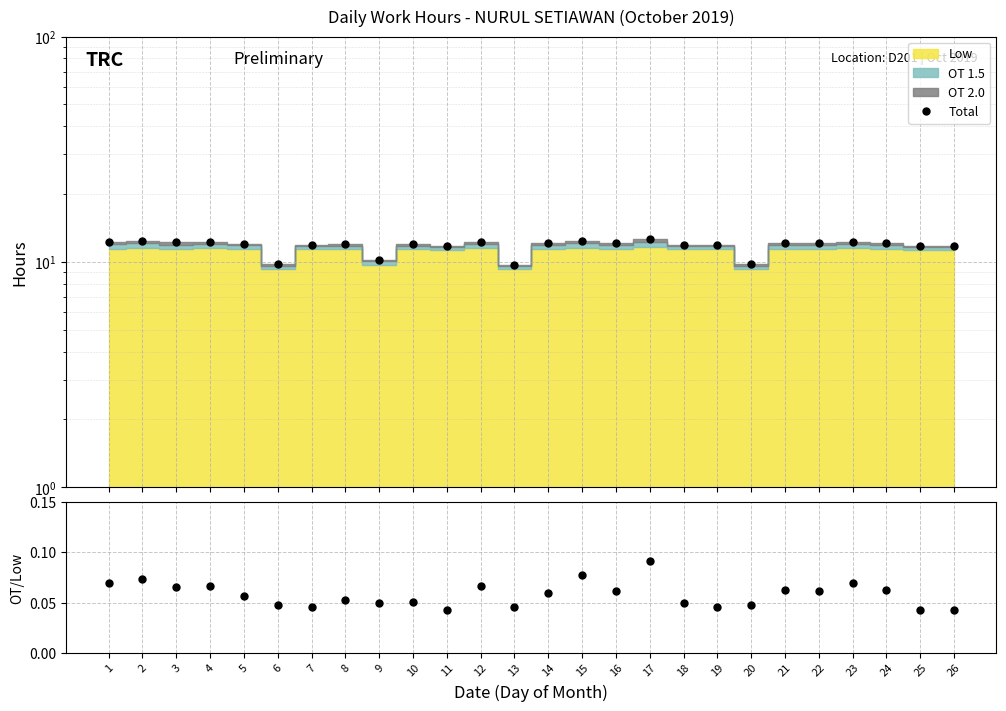

Is the value of Total at 6 greater than the value of OT/Low at 4?

Yes